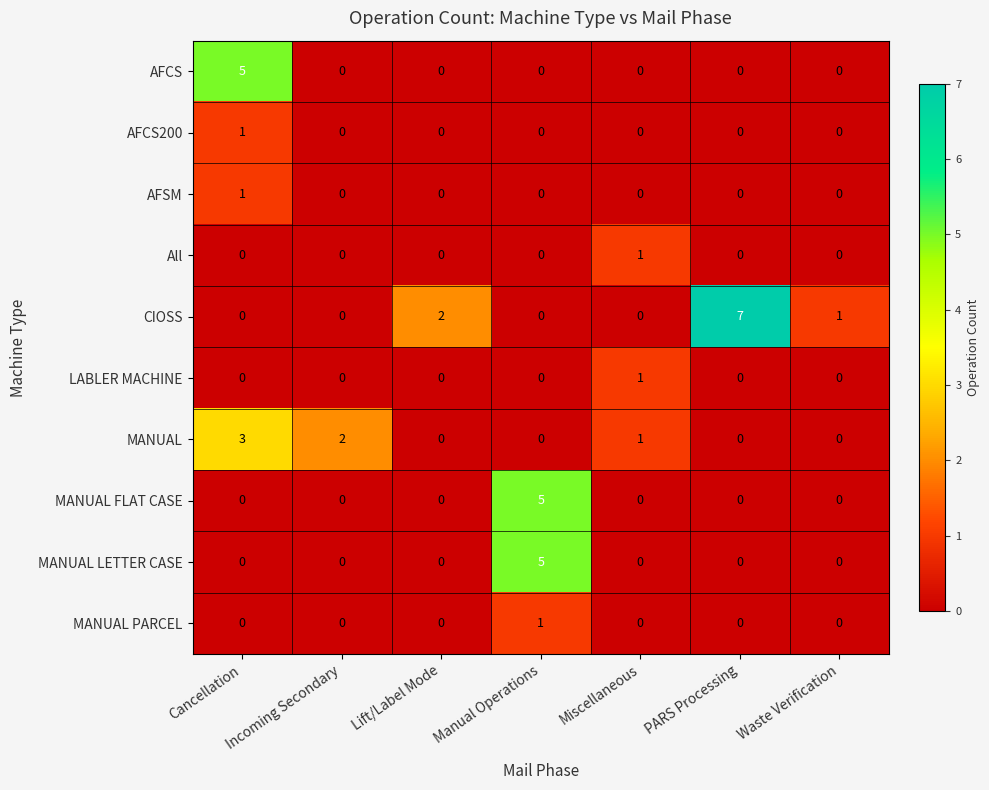

The AFCS series shows 0 at PARS Processing. True or false?

True